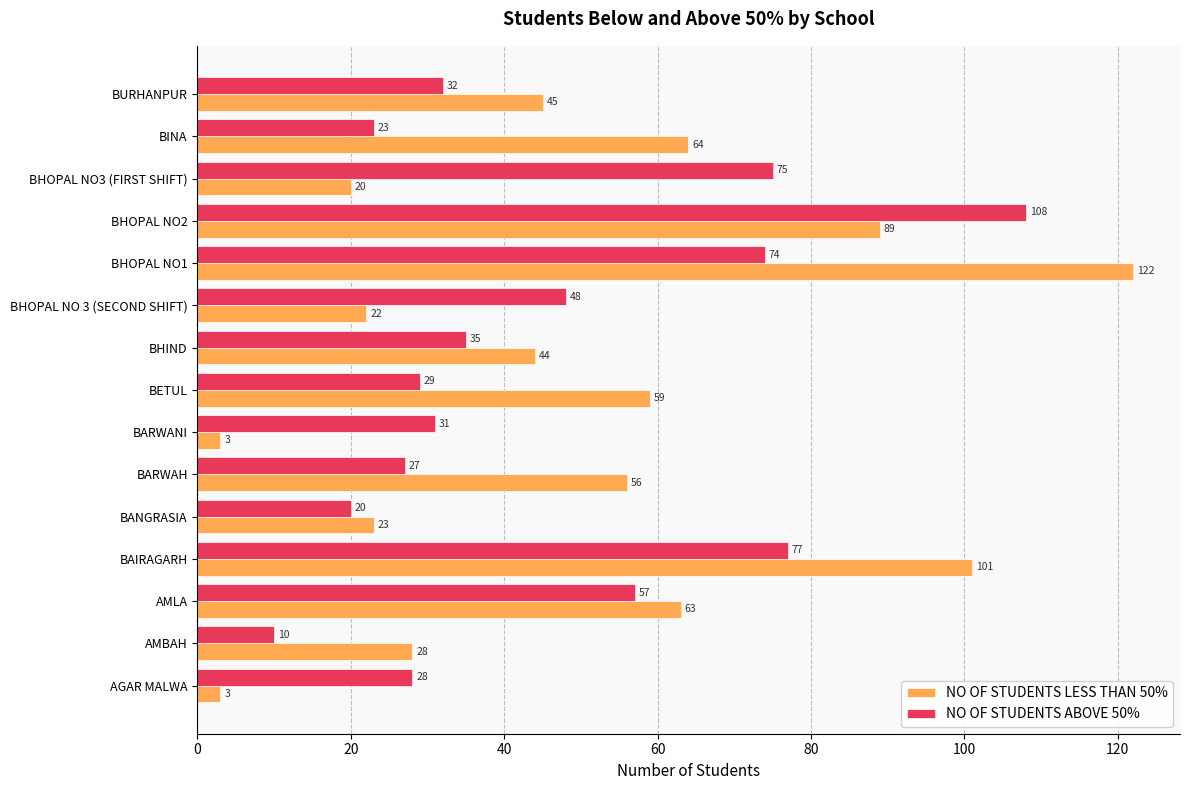

The value of NO OF STUDENTS ABOVE 50% at BHOPAL NO 3 (SECOND SHIFT) is 73. True or false?

False